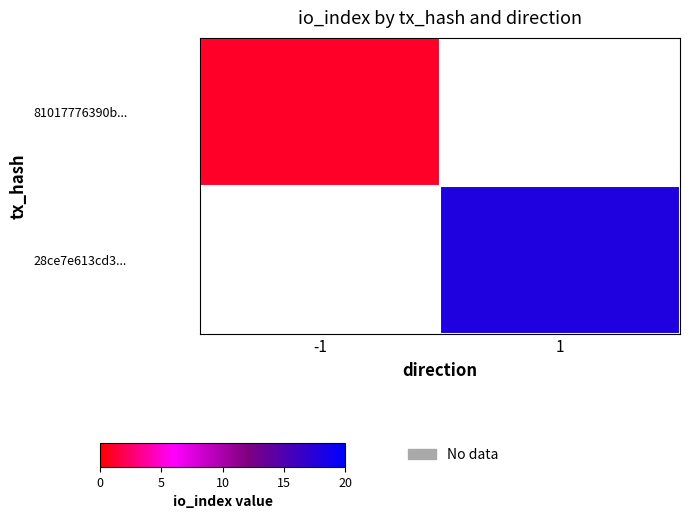

At which category does the chart reach its peak across all series?

1